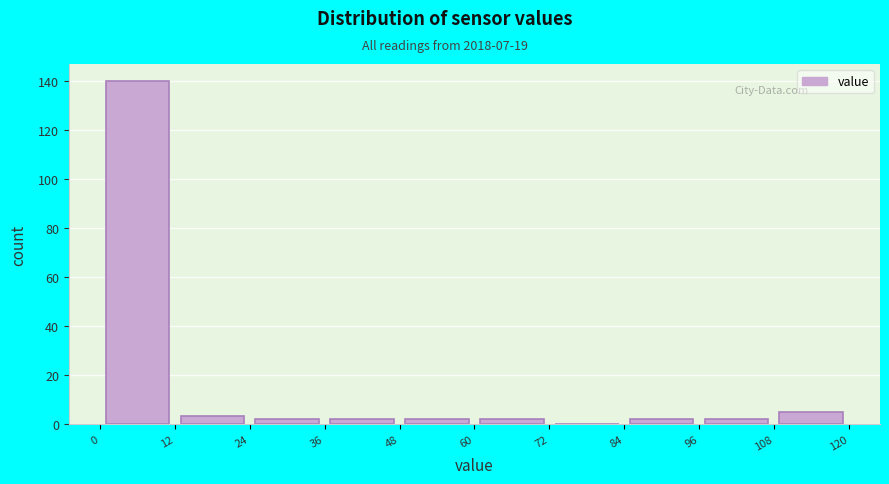

Reading left to right, list every bar in this chart as the range it spans on the x-axis followed by its height. The values are not printed on the chart, so give them approximately, as read against the axis.

0 to 12: 140
12 to 24: 4
24 to 36: 2
36 to 48: 2
48 to 60: 2
60 to 72: 2
72 to 84: 0
84 to 96: 2
96 to 108: 2
108 to 120: 6